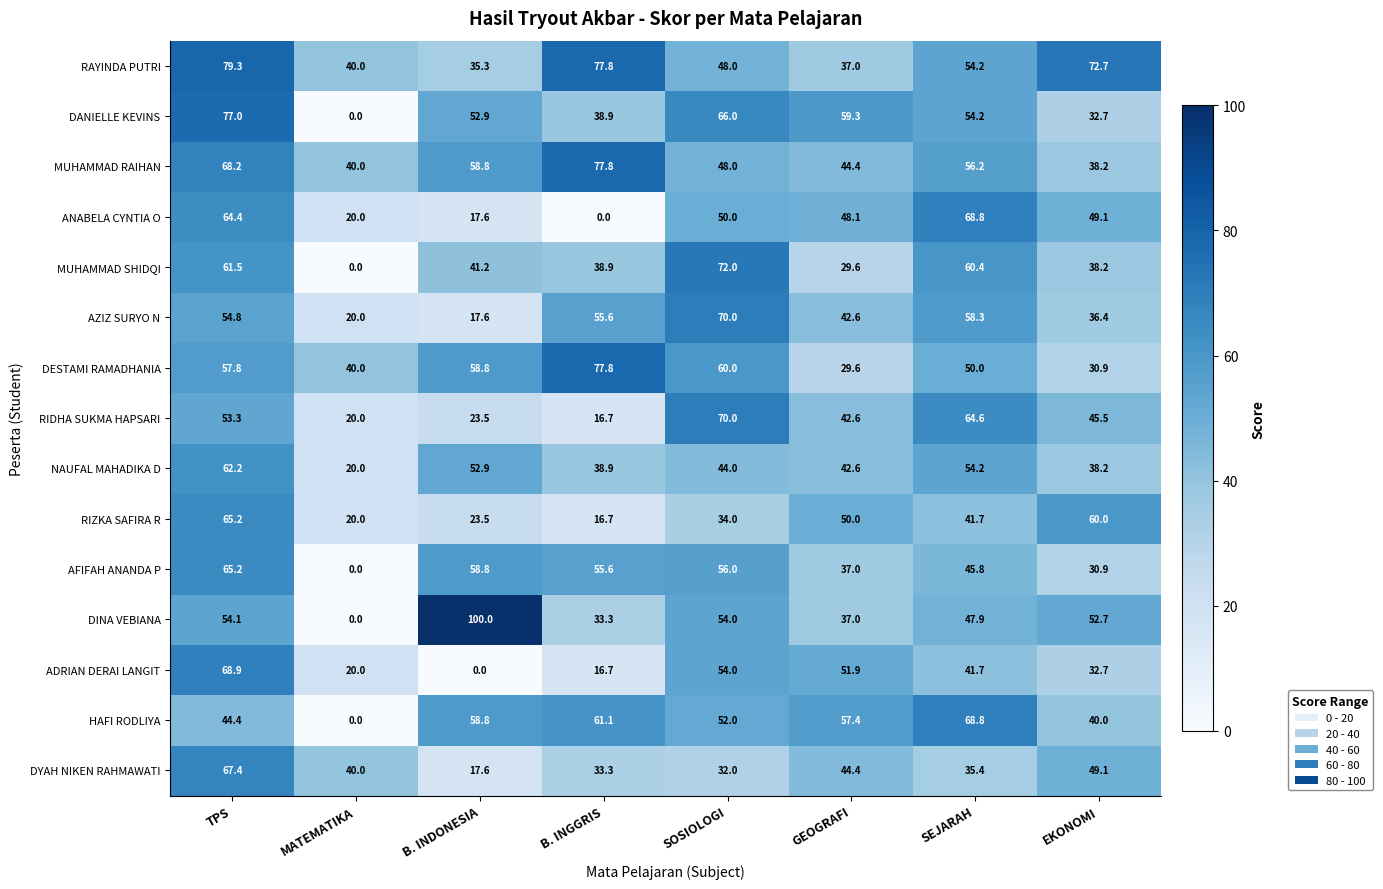

At which label is DESTAMI RAMADHANIA closest to 53?

SEJARAH